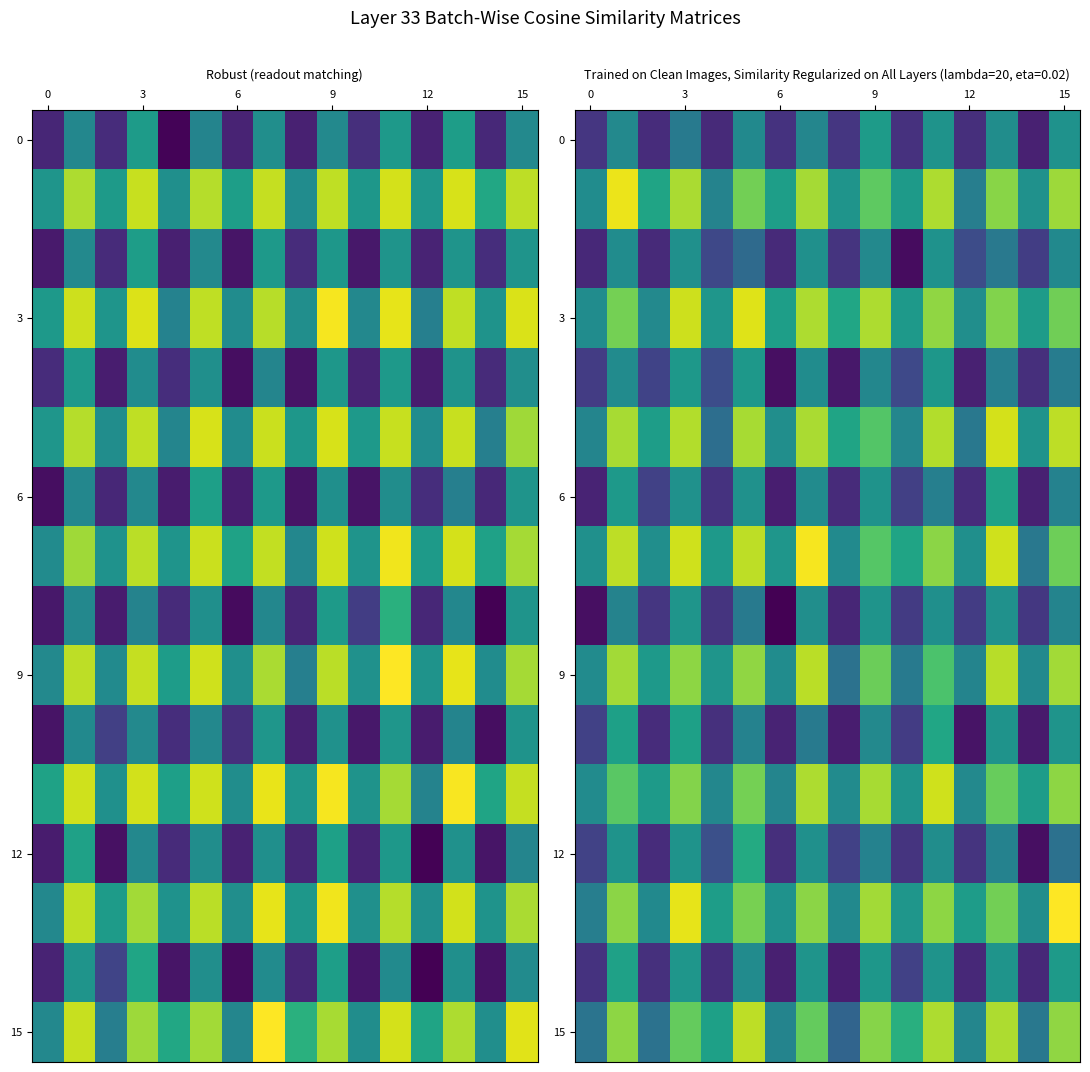

Which label corresponds to the largest value in the chart?

15